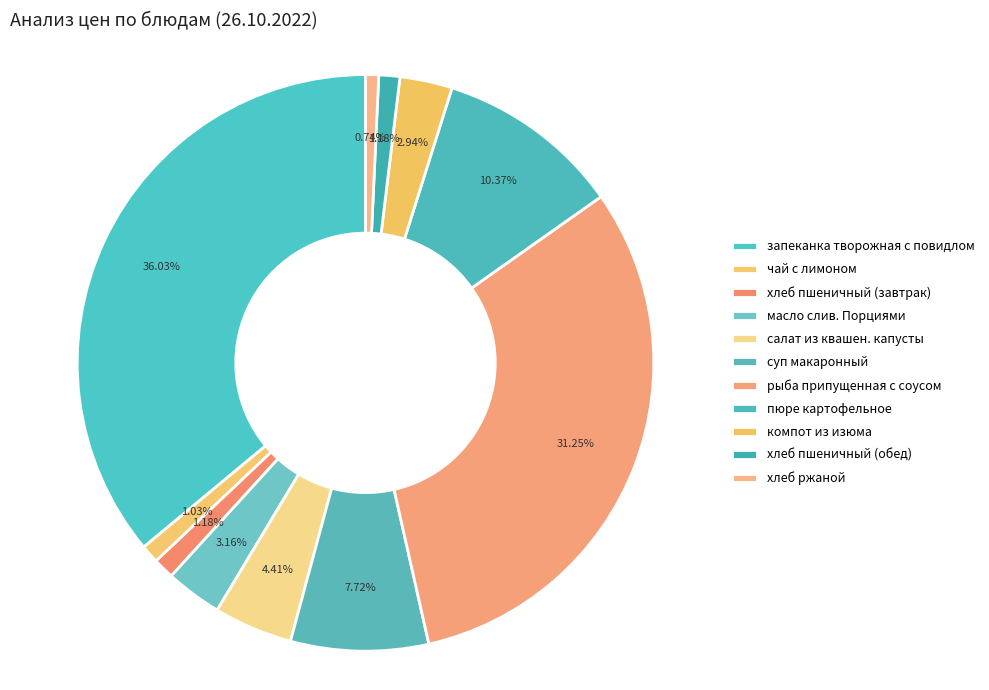

To the nearest percent, what is the difference between the largest and smallest slice percentages?

35%